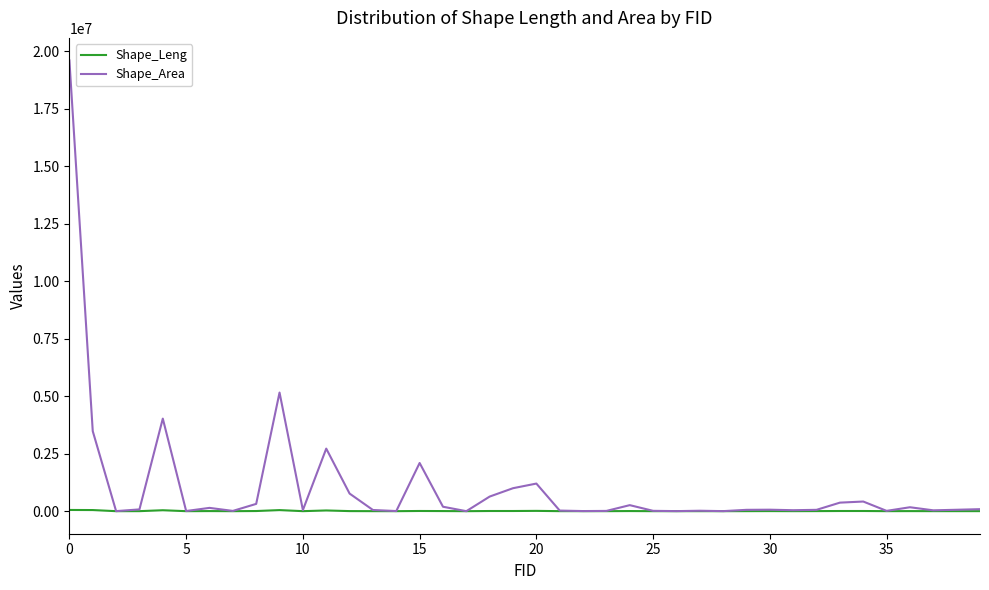

List the series in order of their overall mean, highest first.

Shape_Area, Shape_Leng